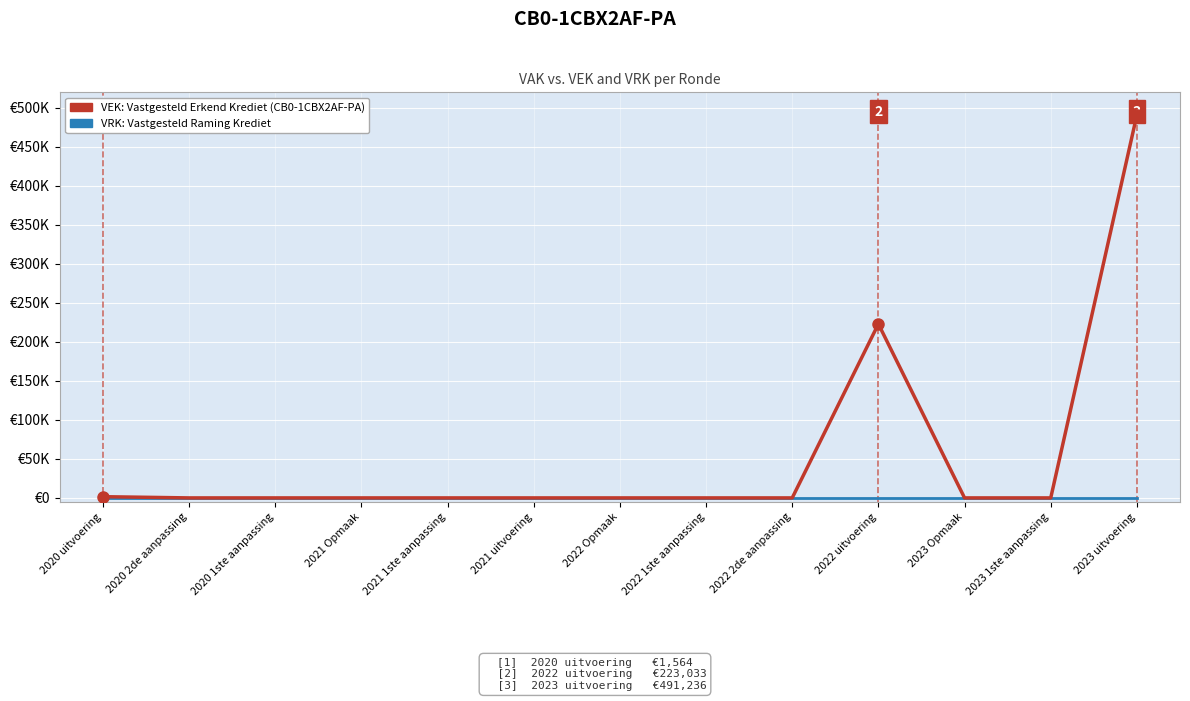

What is the label of the 2nd point from the right?

2023 1ste aanpassing